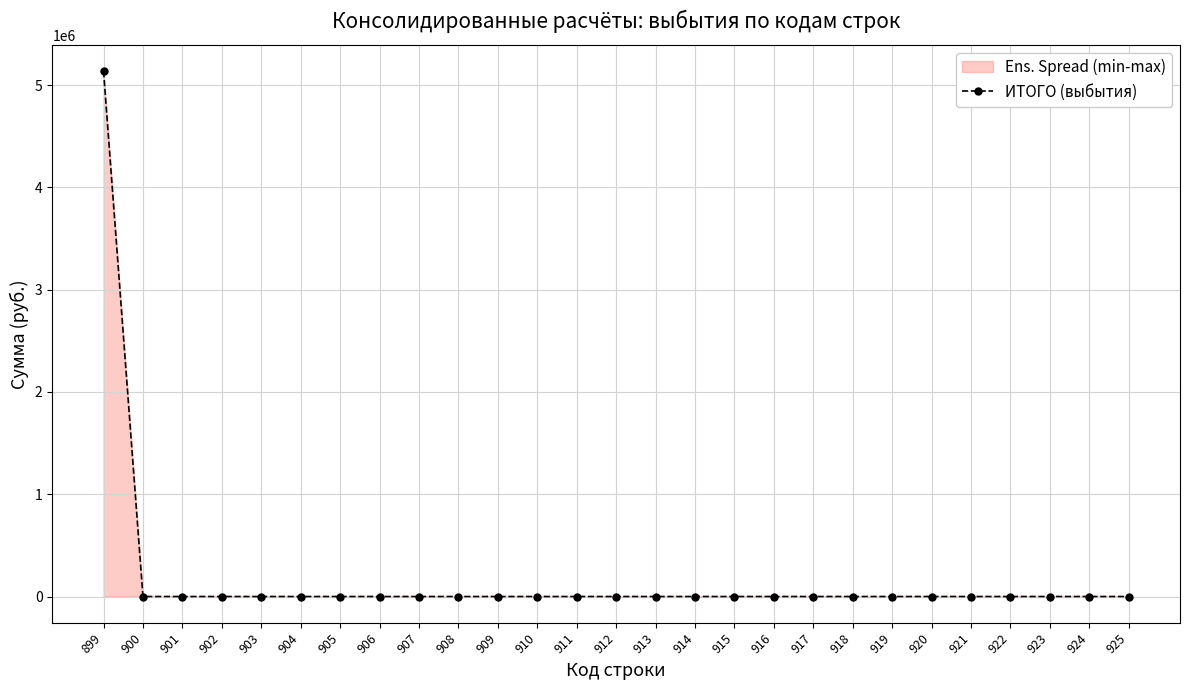

What is the greatest value displayed?

5135635.3